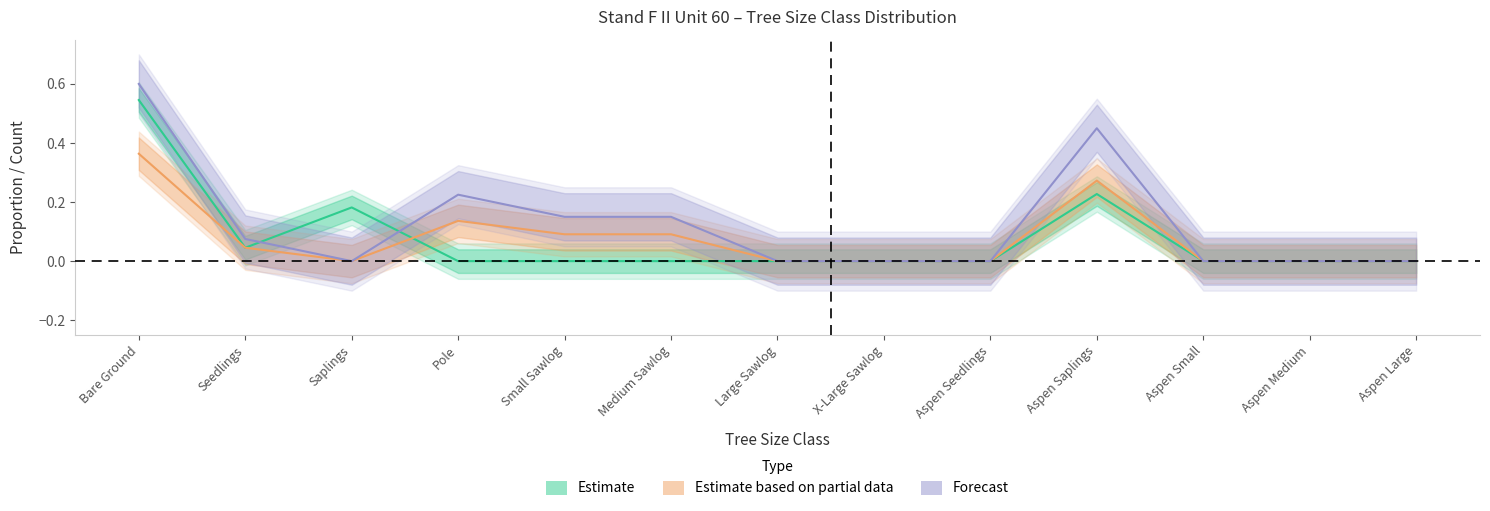

How many interior local valleys does the Estimate based on partial data series have?

1